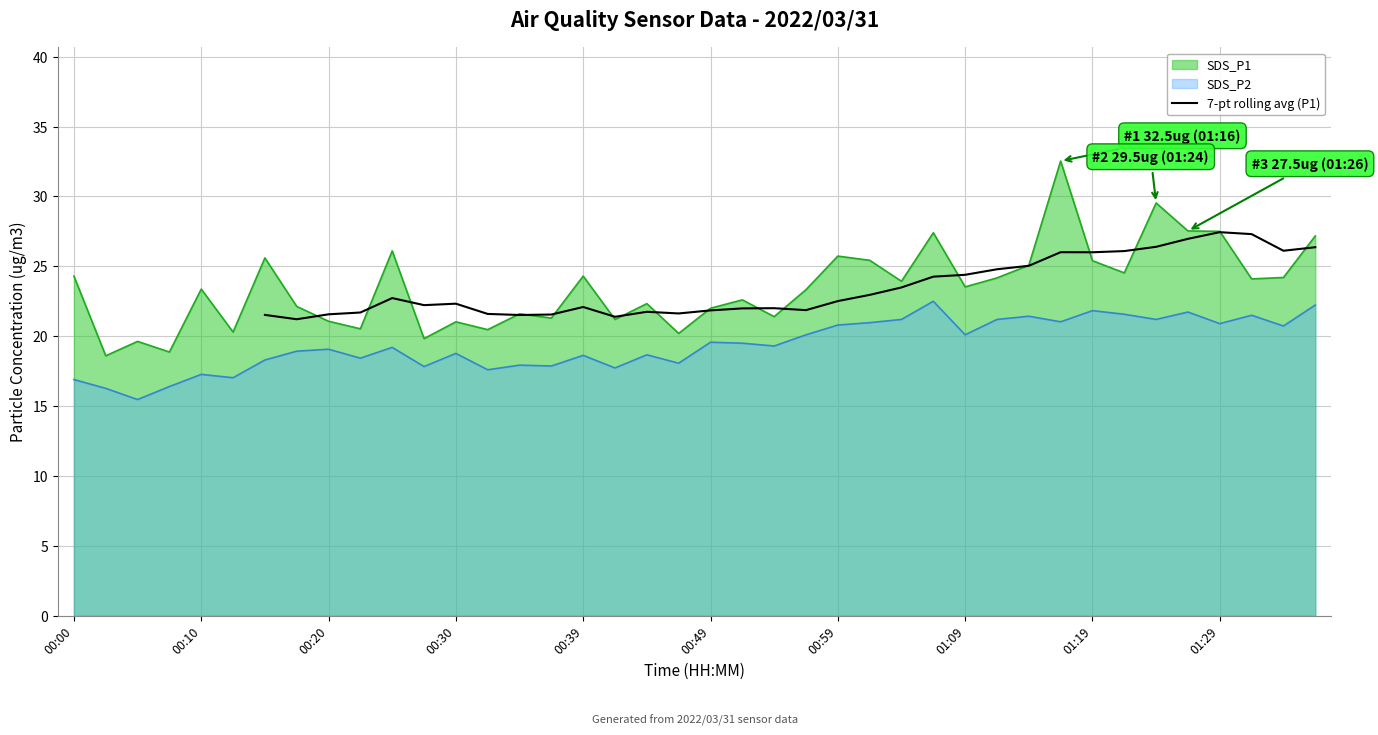

True or false: SDS_P1 and SDS_P2 intersect in this chart.

False